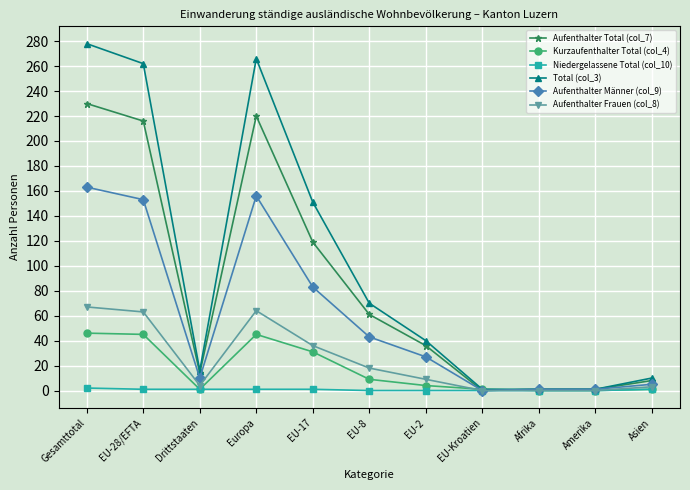

What is the label of the 2nd point from the right?

Amerika